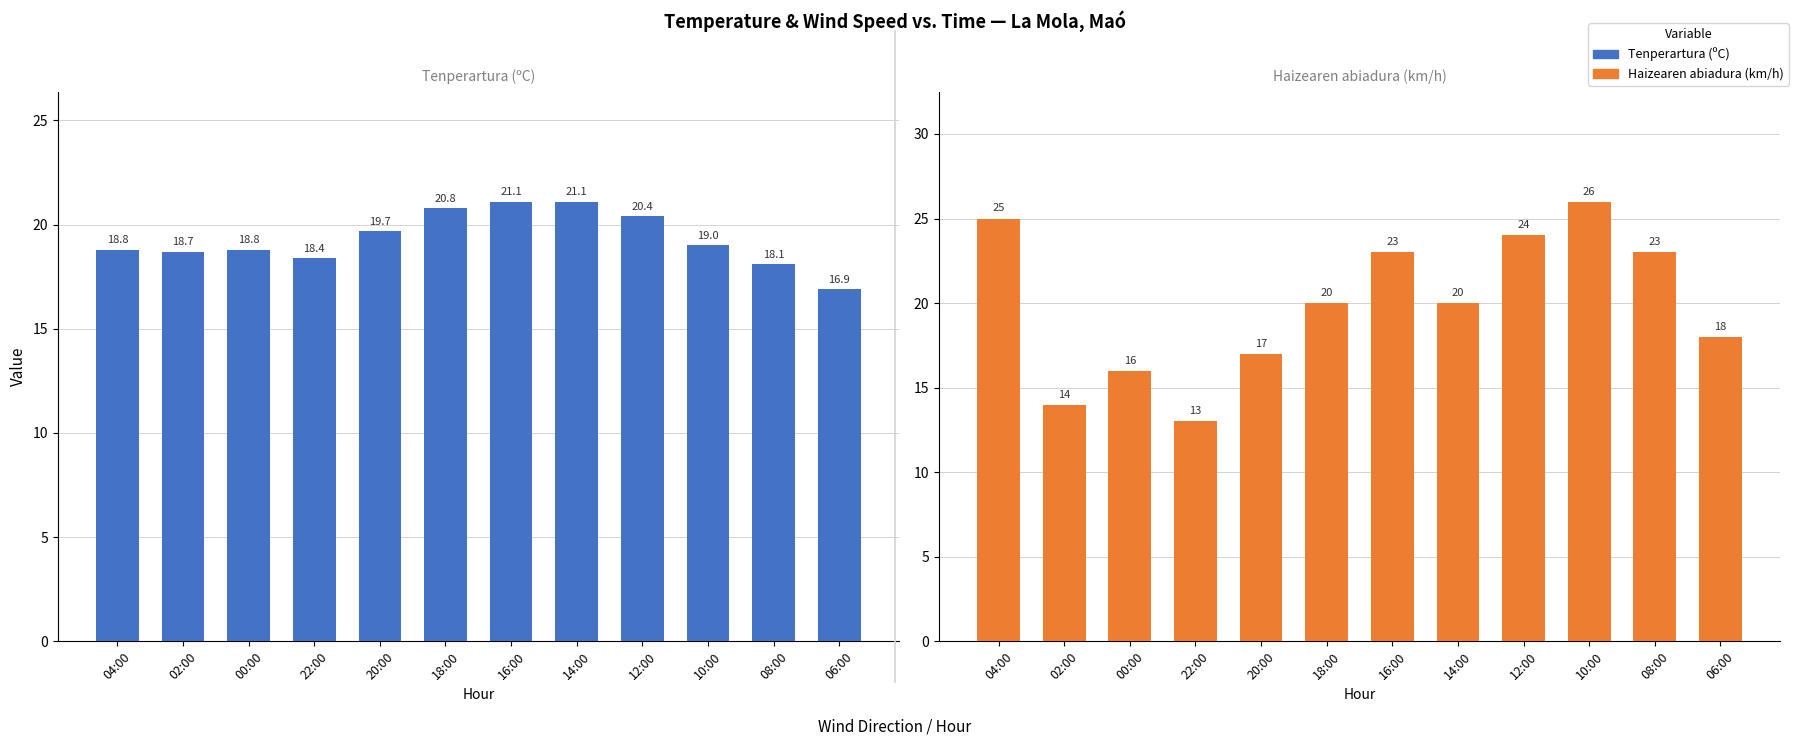

The value of Haizearen abiadura (km/h) at 18:00 is 7.3. True or false?

False